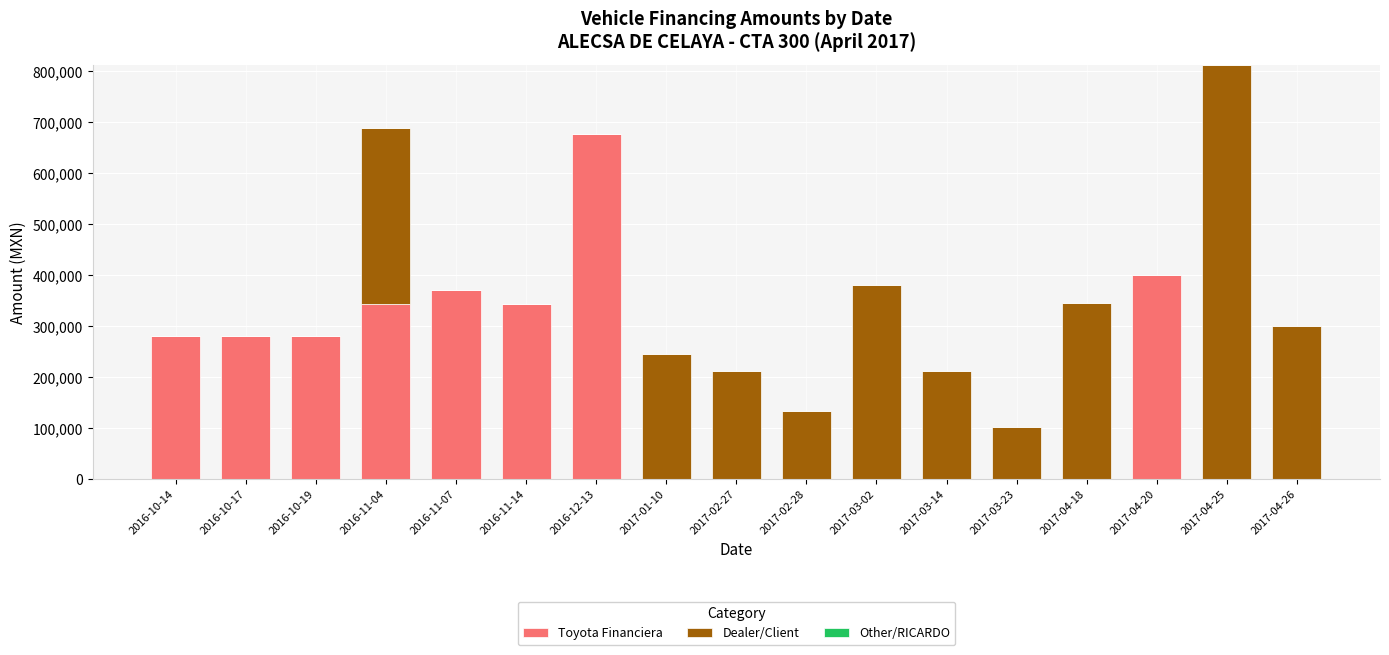

What is the total value across all series at 2017-04-20?

401588.5